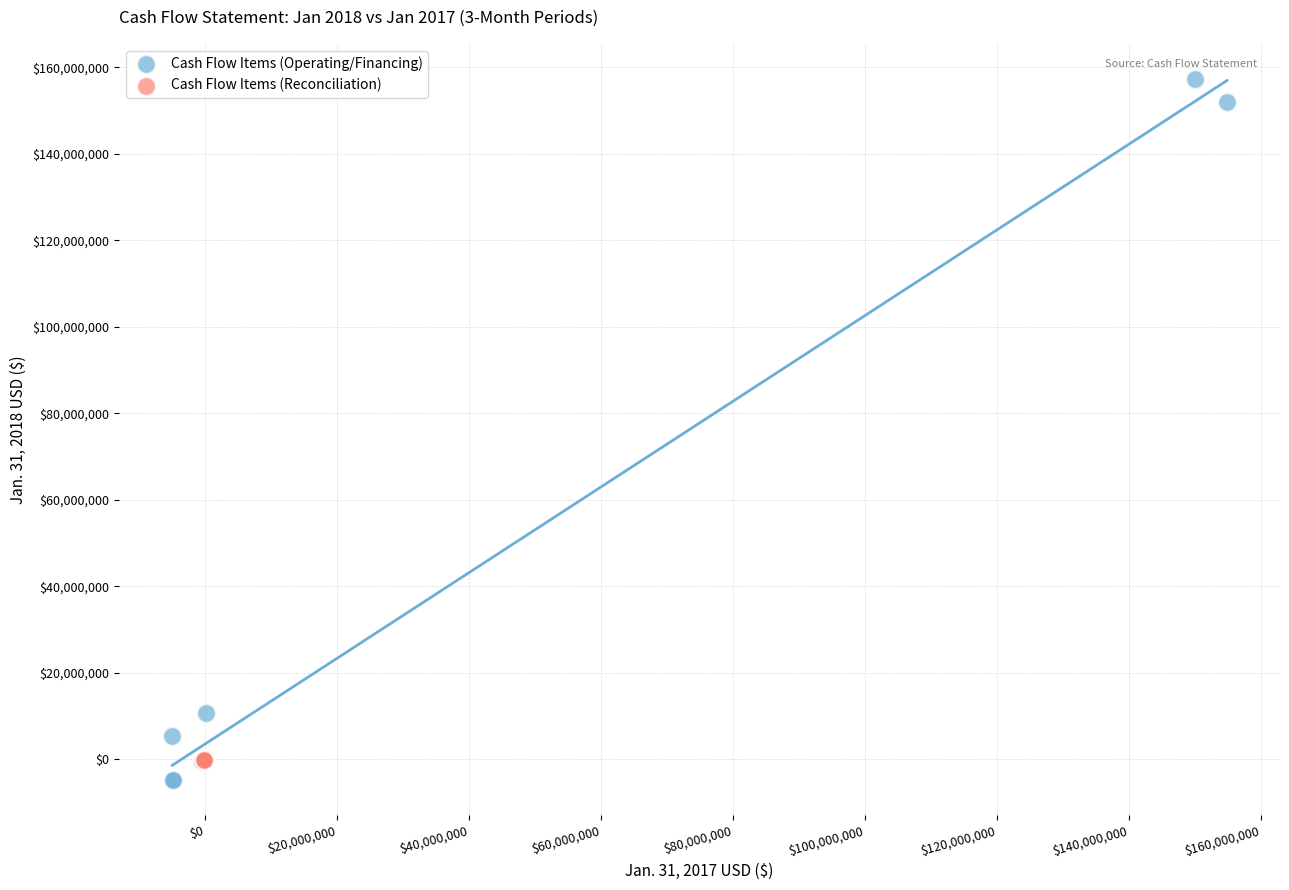

Which series reaches the maximum Y coordinate?

Cash Flow Items (Operating/Financing)